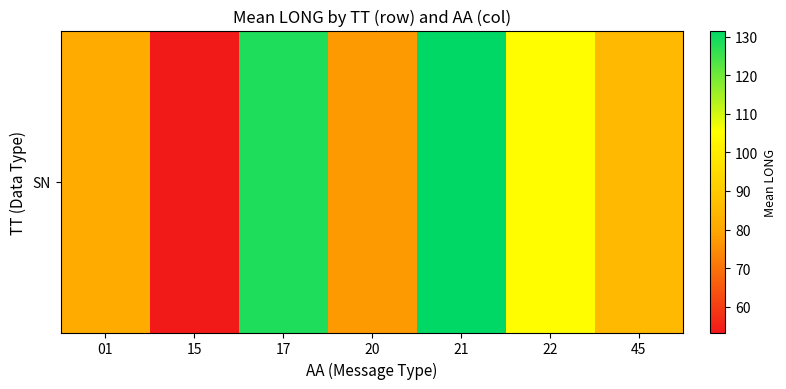

What is the average value?

94.6